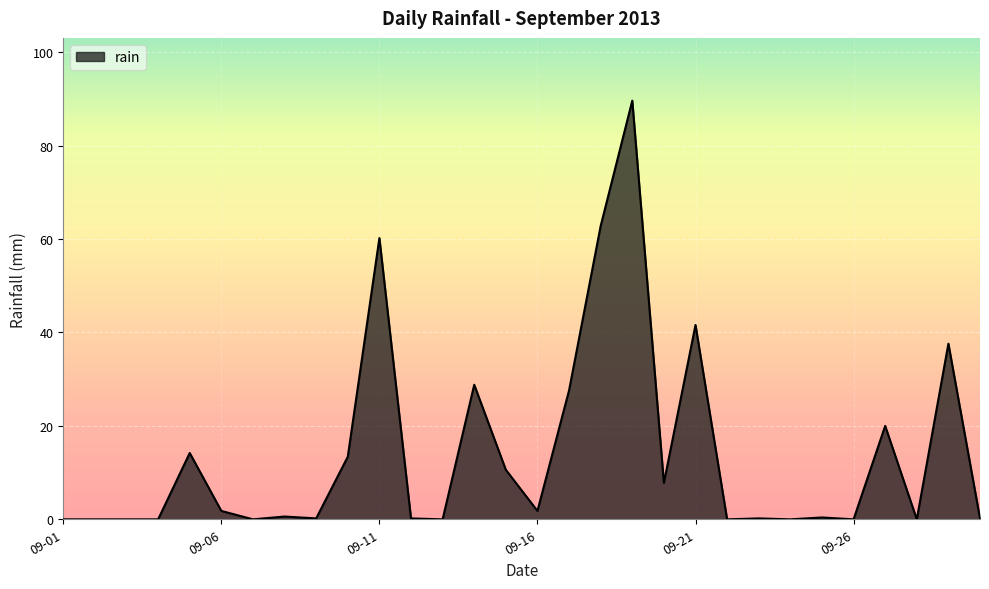

What is the greatest value displayed?

89.6